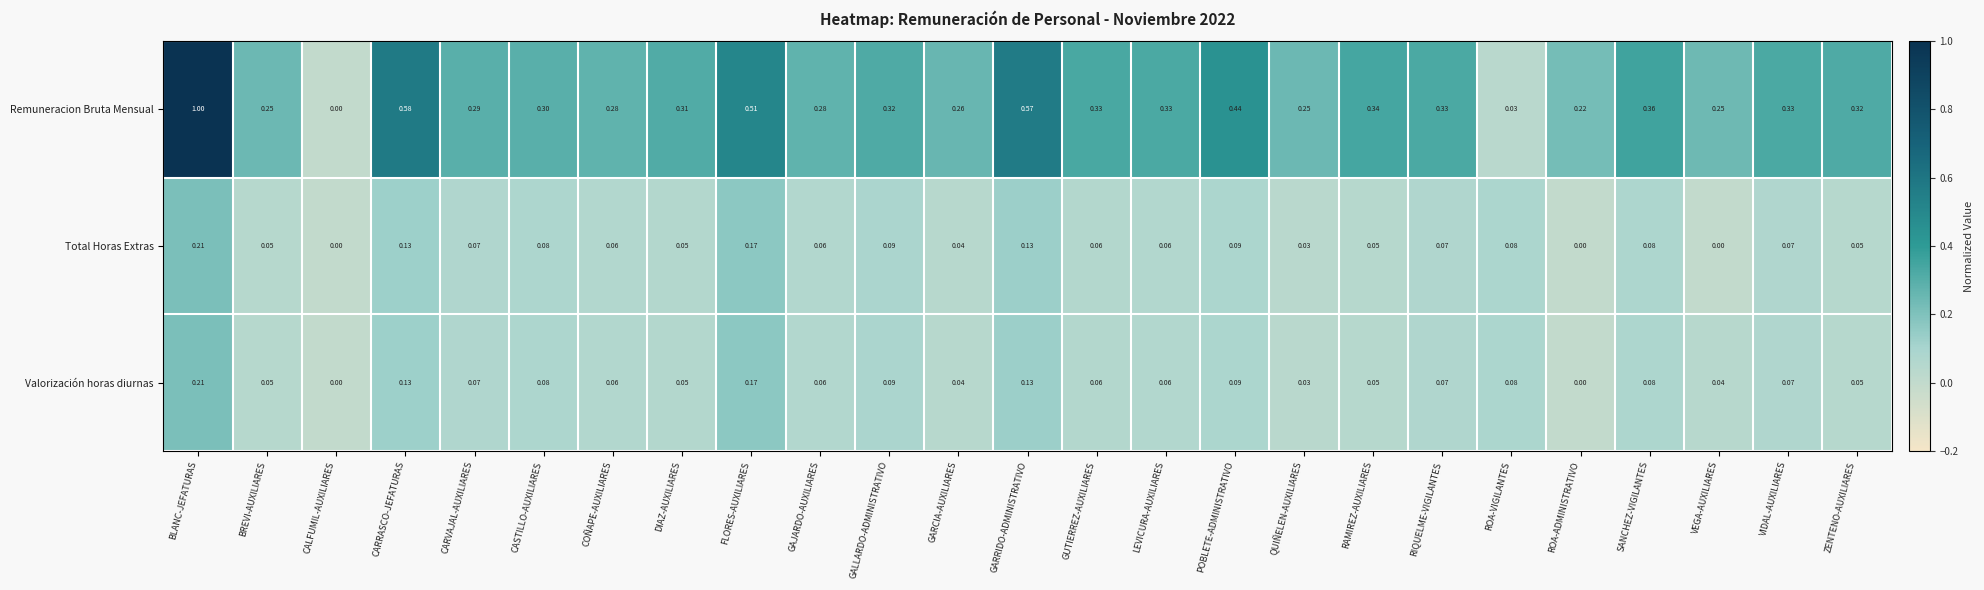

Which series has the largest total across all categories?

Remuneracion Bruta Mensual